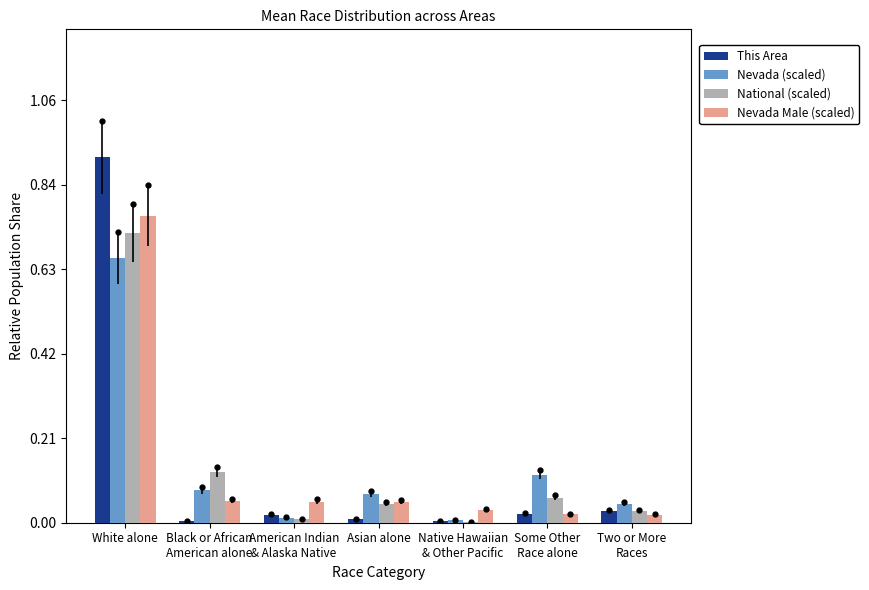

Which series has the largest total across all categories?

This Area